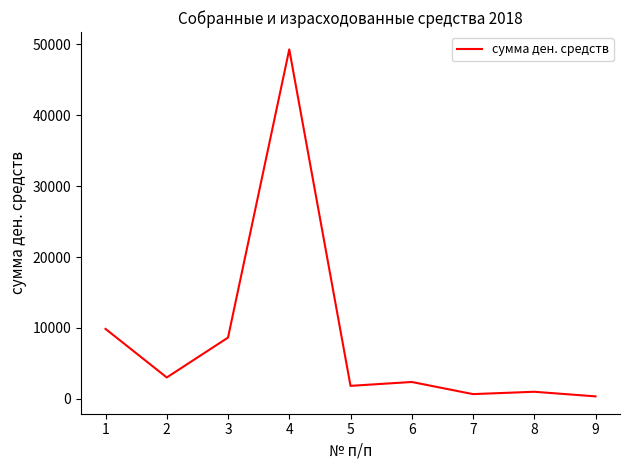

What is the average value?

8559